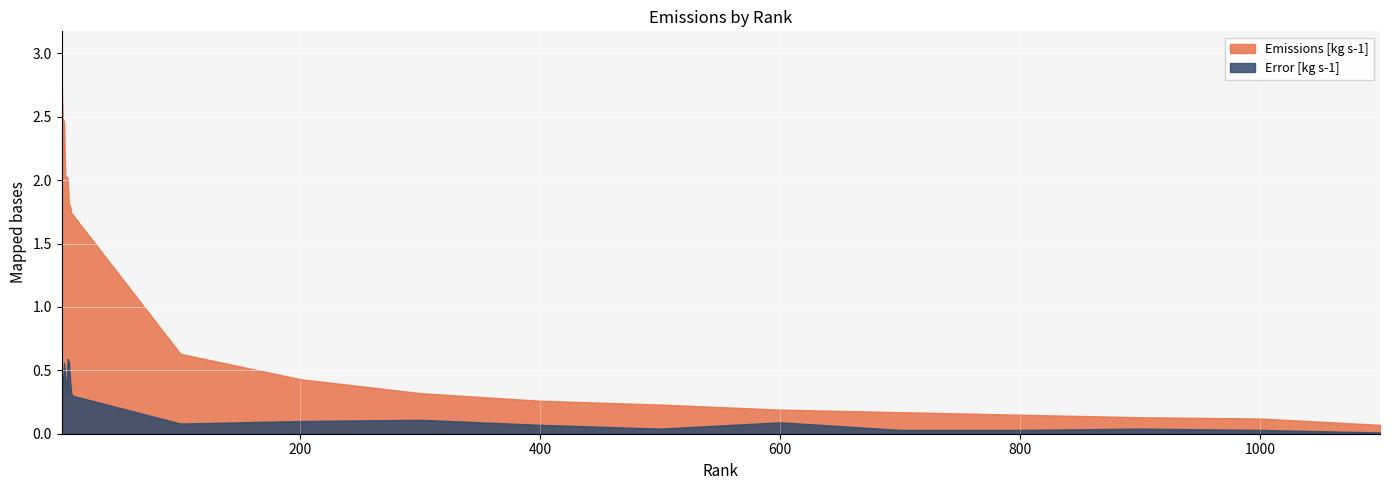

Which series has the largest total across all categories?

Emissions [kg s-1]